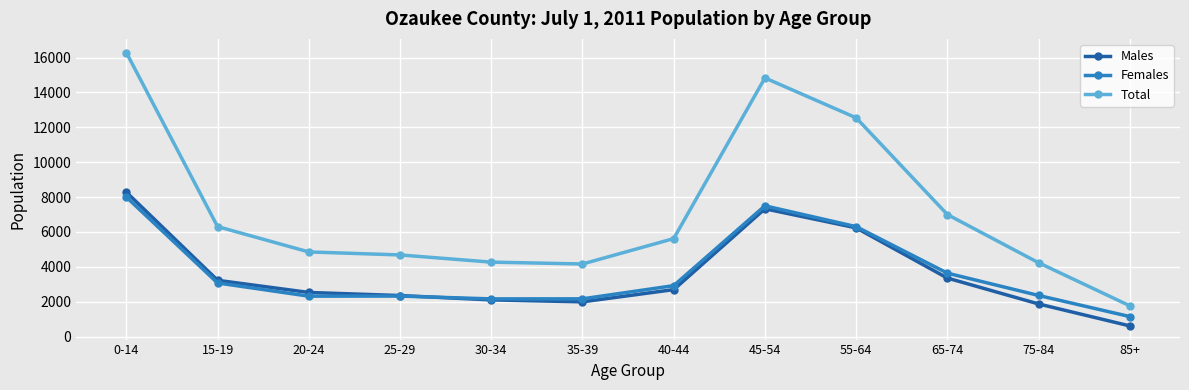

At how many categories does at least one series exceed 5290?

6